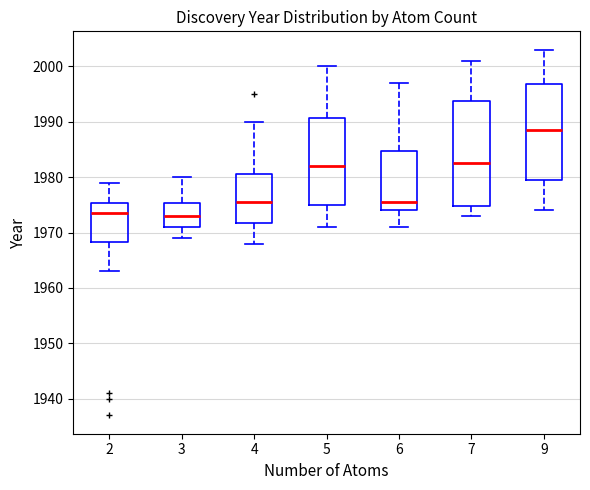

Reading left to right, read every box against the y-axis: the position of its median line, the range the box covers, and the ends of its whiskers. The values are not printed on the chart, so give them approximately, as read against the axis.

2: median 1974, box 1968 to 1975, whiskers 1963 to 1979
3: median 1973, box 1971 to 1975, whiskers 1969 to 1980
4: median 1976, box 1972 to 1981, whiskers 1968 to 1990
5: median 1982, box 1975 to 1991, whiskers 1971 to 2000
6: median 1976, box 1974 to 1985, whiskers 1971 to 1997
7: median 1983, box 1975 to 1994, whiskers 1973 to 2001
9: median 1989, box 1980 to 1997, whiskers 1974 to 2003